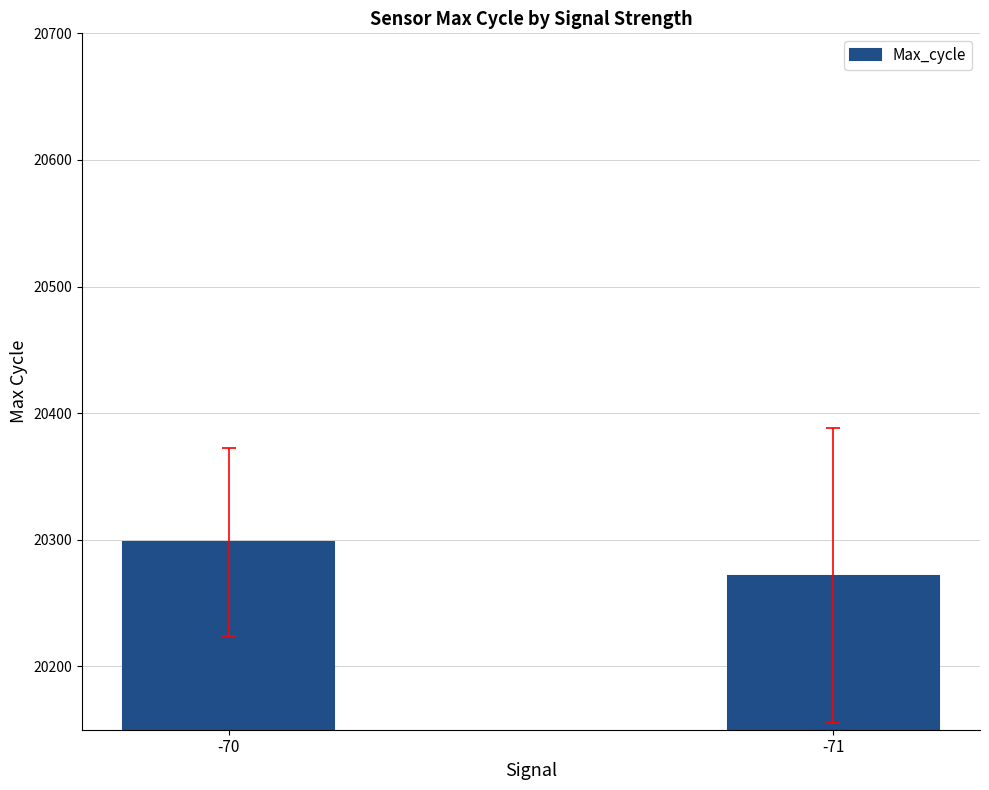

What is the sum of the values at -71 and -70?

40569.8